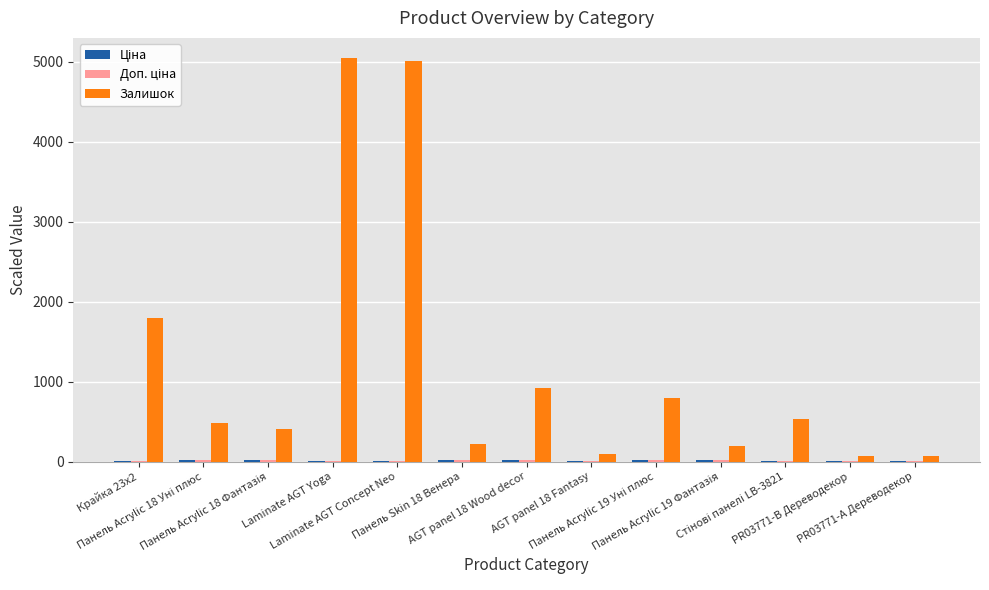

What is the total value across all series at PR03771-А Дереводекор?

81.7